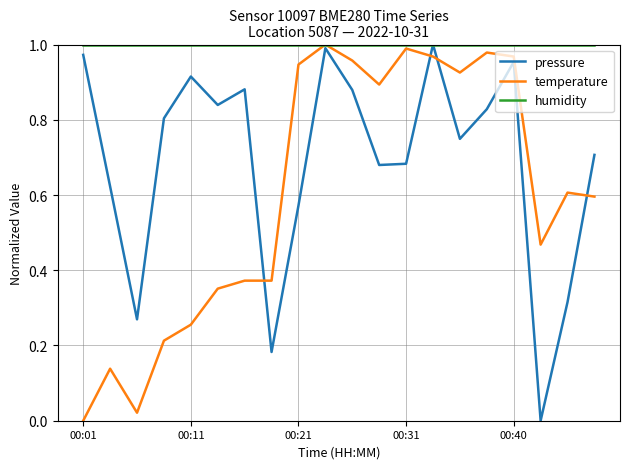

Which series has the largest total across all categories?

humidity